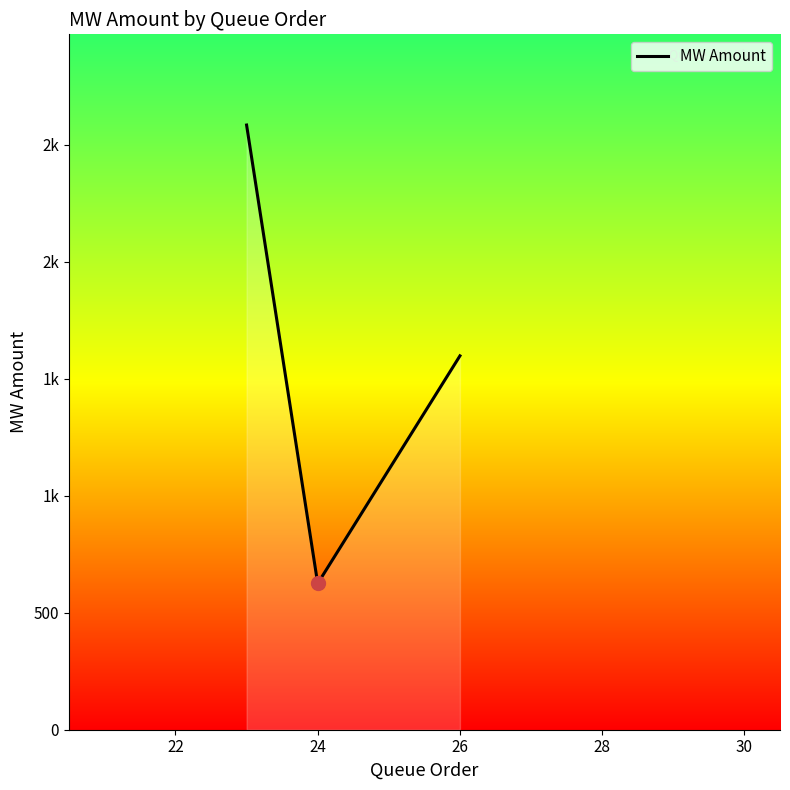

Does the chart display data point markers on the line(s)?

No